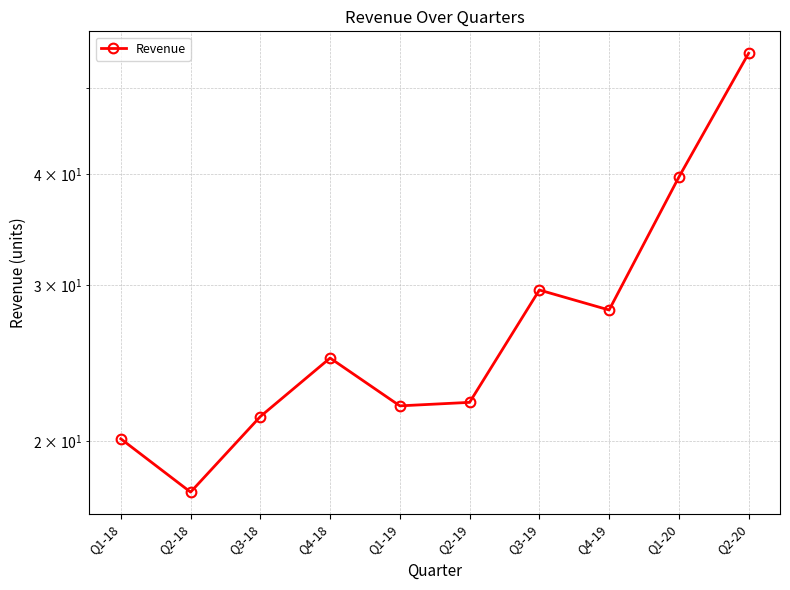

Reading left to right, list all the values displayed in this chart.

Q1-18=20.1	Q2-18=17.5	Q3-18=21.3	Q4-18=24.8	Q1-19=21.9	Q2-19=22.1	Q3-19=29.6	Q4-19=28.1	Q1-20=39.7	Q2-20=54.8